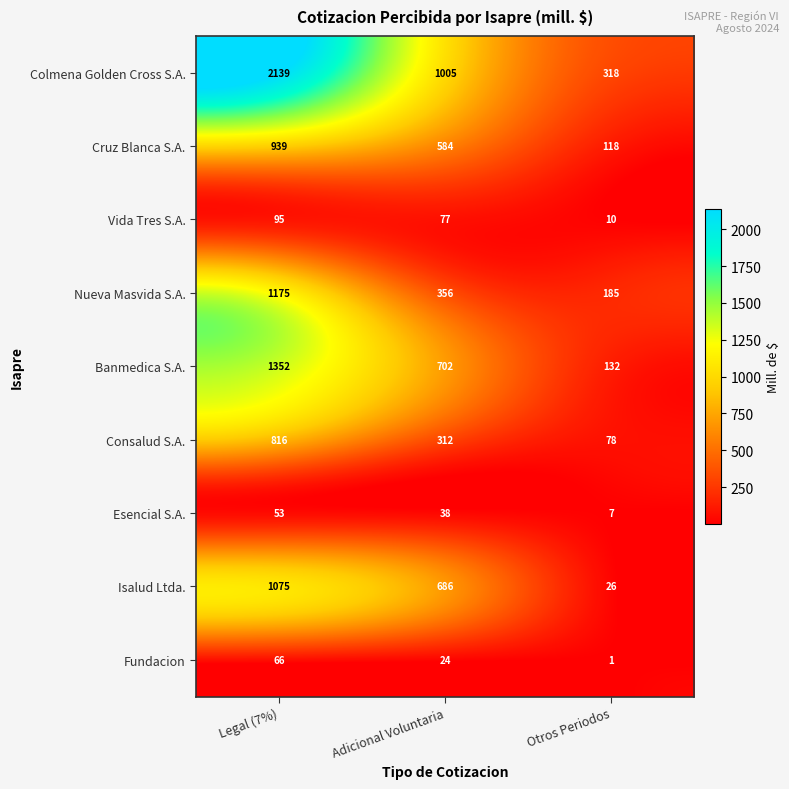

What is the minimum value for Nueva Masvida S.A.?

185